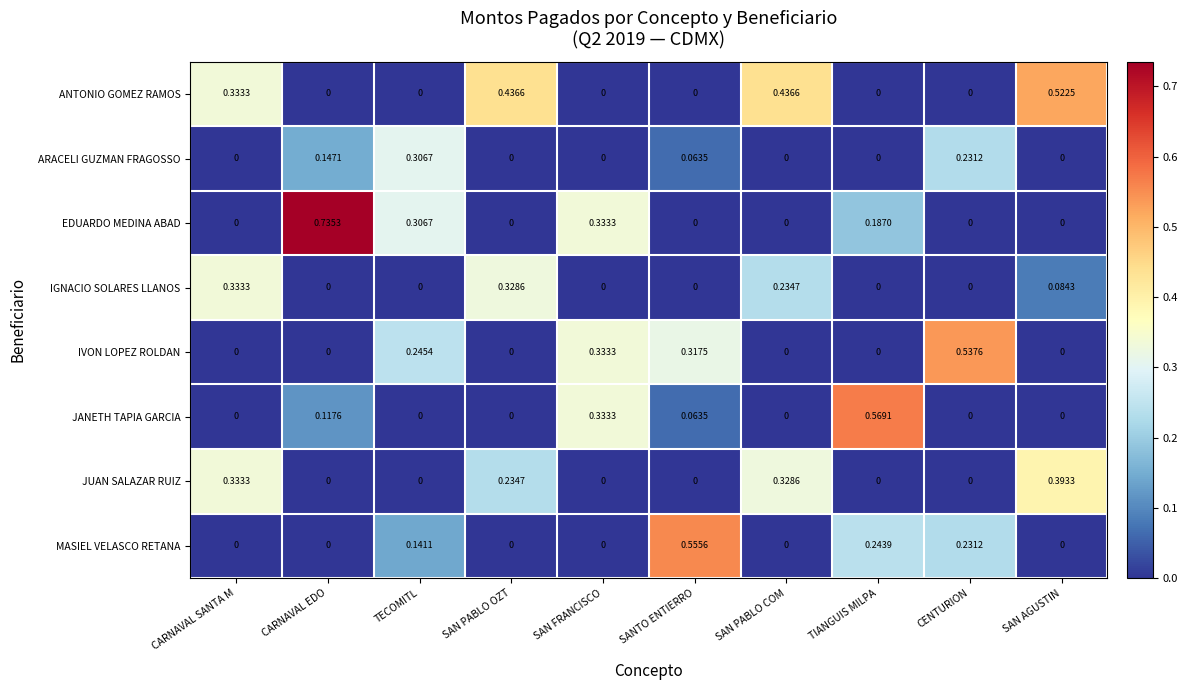

Rank the series by their maximum value, from highest to lowest.

EDUARDO MEDINA ABAD, JANETH TAPIA GARCIA, MASIEL VELASCO RETANA, IVON LOPEZ ROLDAN, ANTONIO GOMEZ RAMOS, JUAN SALAZAR RUIZ, IGNACIO SOLARES LLANOS, ARACELI GUZMAN FRAGOSSO